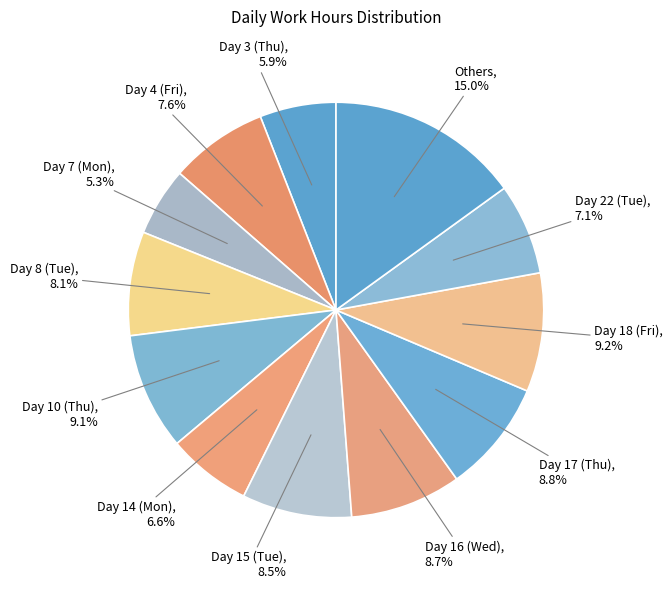

Which slice is the largest?

Day 18 (Fri)